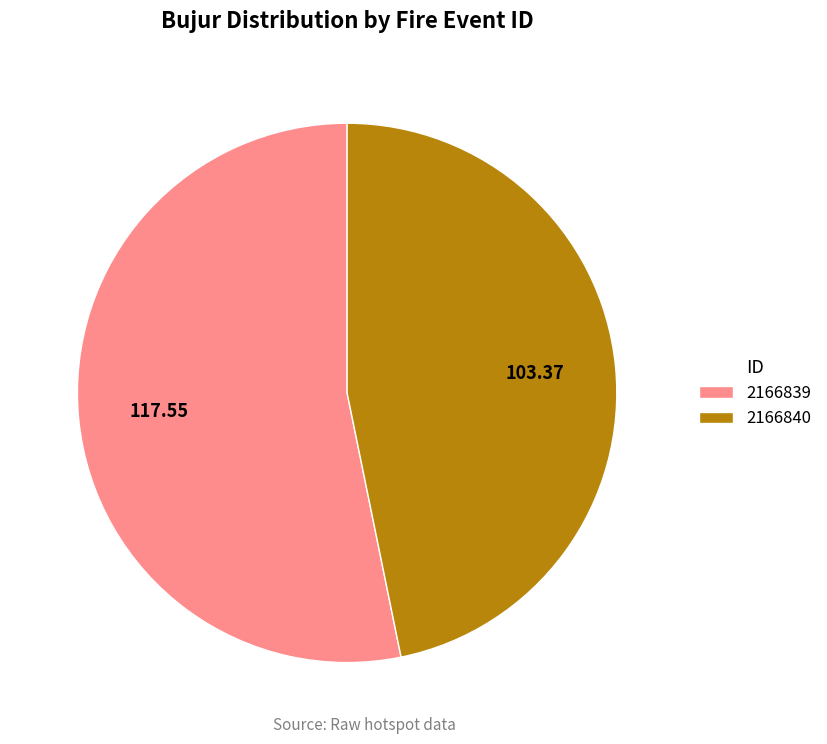

Is there any slice that represents more than half of the pie?

Yes